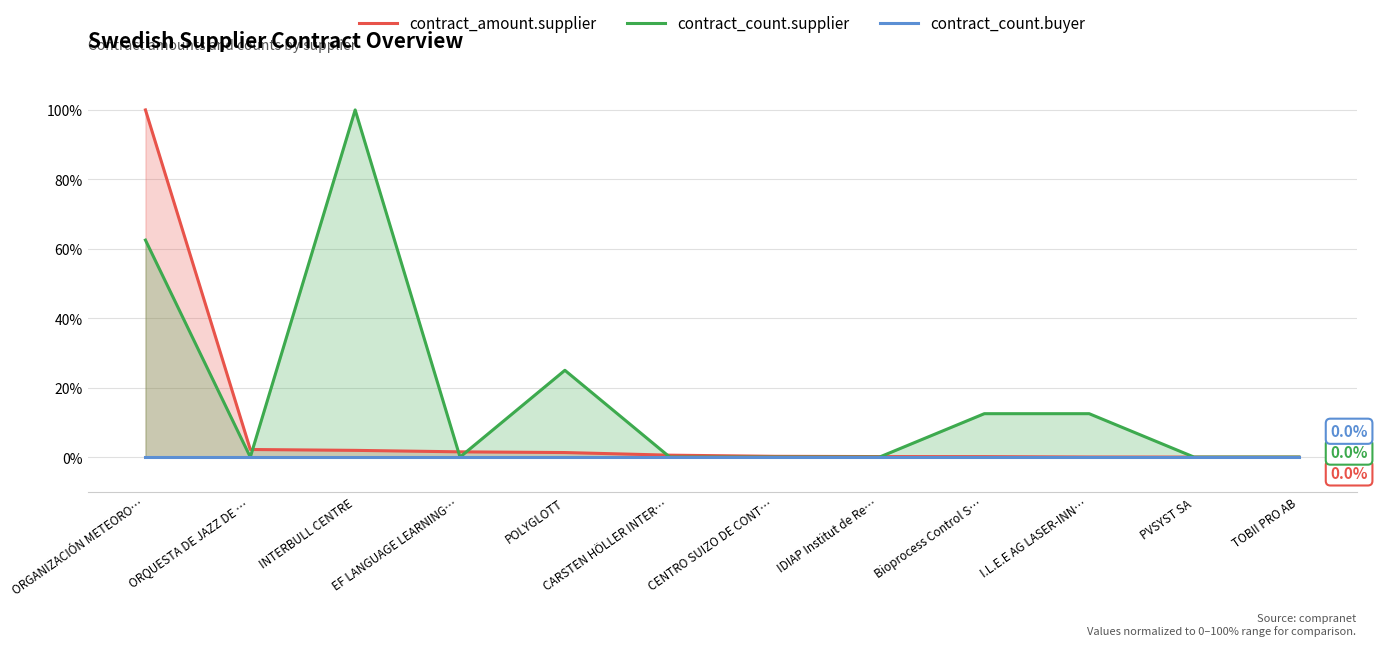

Reading left to right, extract all data points from this chart.

contract_amount.supplier: 100.0	2.2	1.9	1.5	1.3	0.6	0.2	0.1	0.1	0.0	0.0	0.0
contract_count.supplier: 62.5	0.0	100.0	0.0	25.0	0.0	0.0	0.0	12.5	12.5	0.0	0.0
contract_count.buyer: 0.0	0.0	0.0	0.0	0.0	0.0	0.0	0.0	0.0	0.0	0.0	0.0